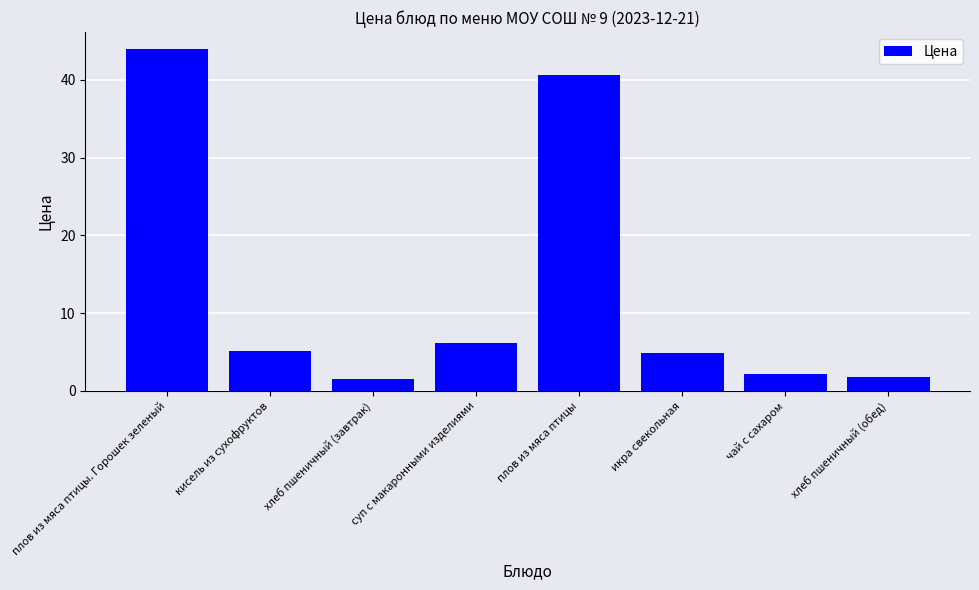

The value at плов из мяса птицы is 62.7. True or false?

False